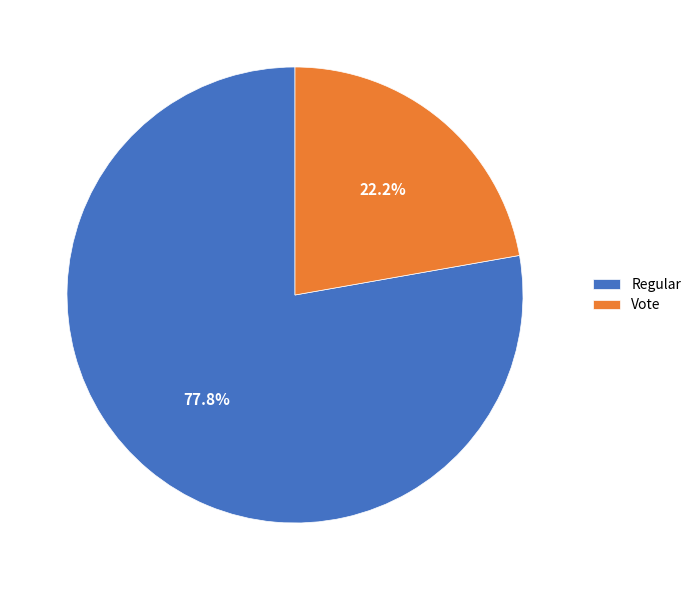

What is the smallest slice in the pie chart?

Vote